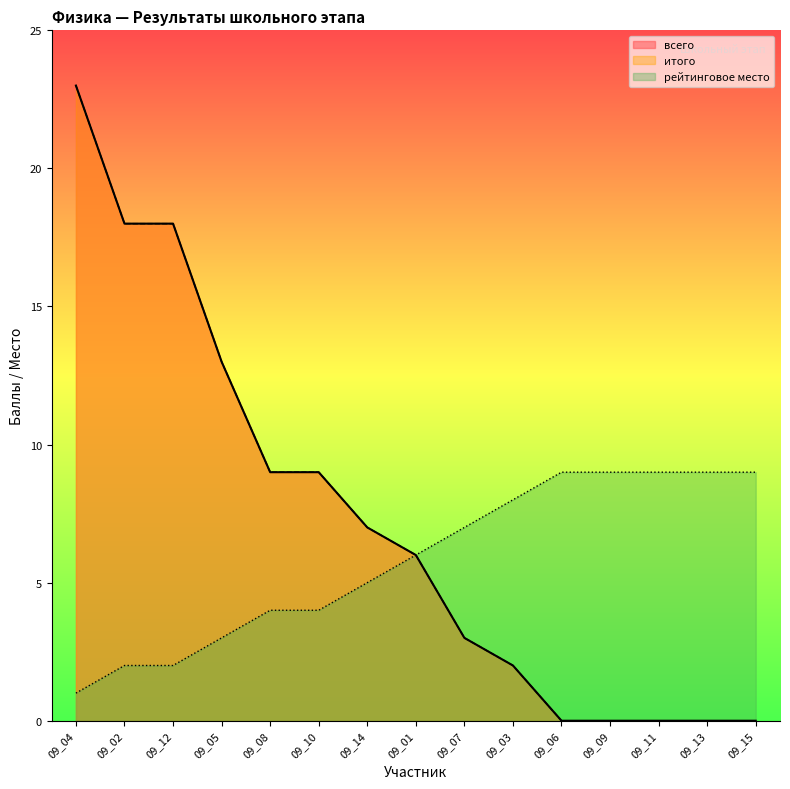

True or false: рейтинговое место and итого intersect in this chart.

False